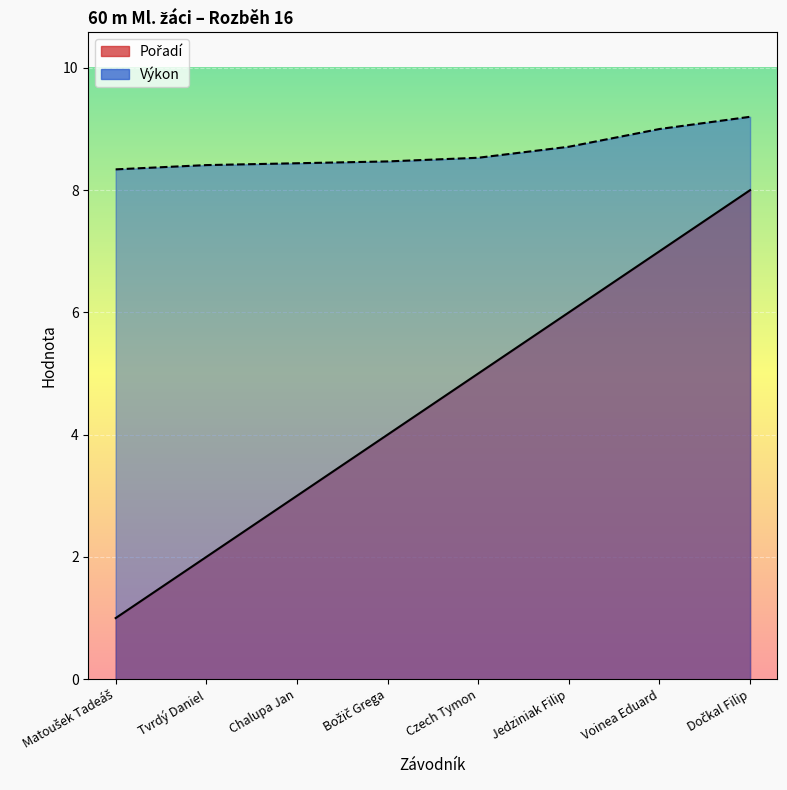

Rank the series by their average value, from lowest to highest.

Pořadí, Výkon